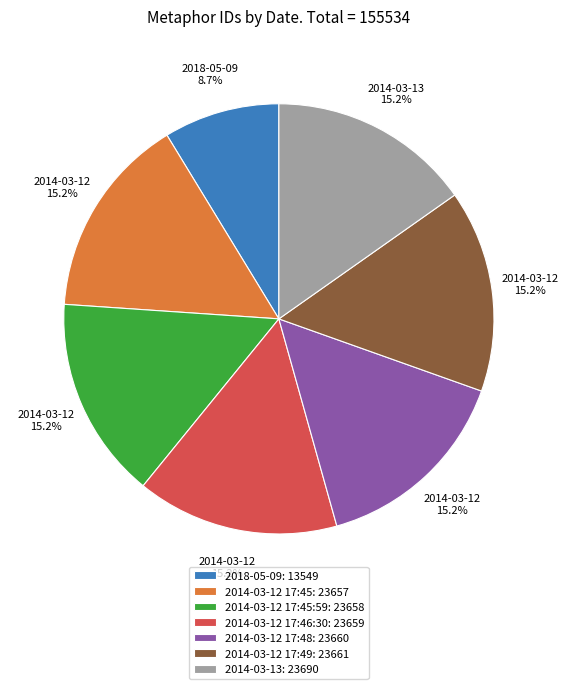

To the nearest percent, what is the difference between the largest and smallest slice percentages?

7%